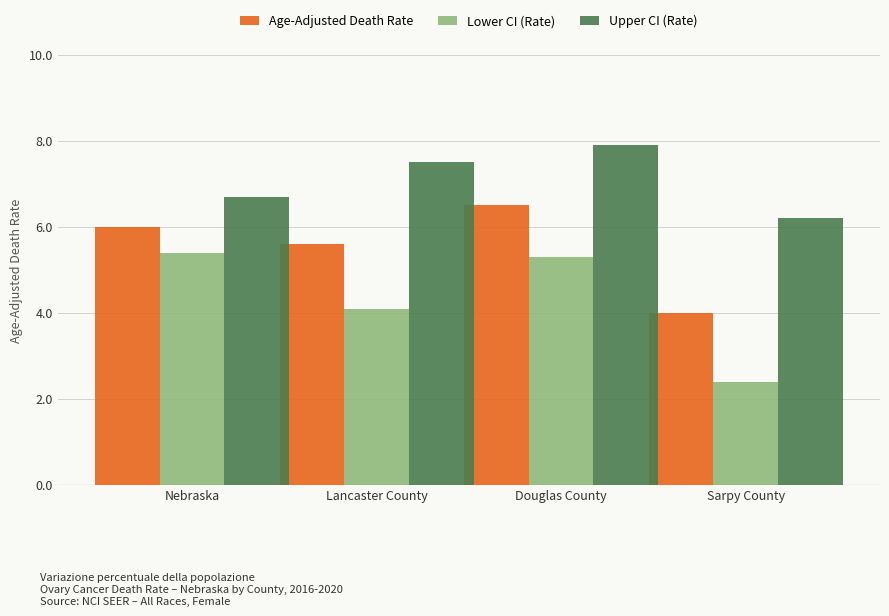

True or false: Lower CI (Rate) has a value of 5.7 at Lancaster County.

False